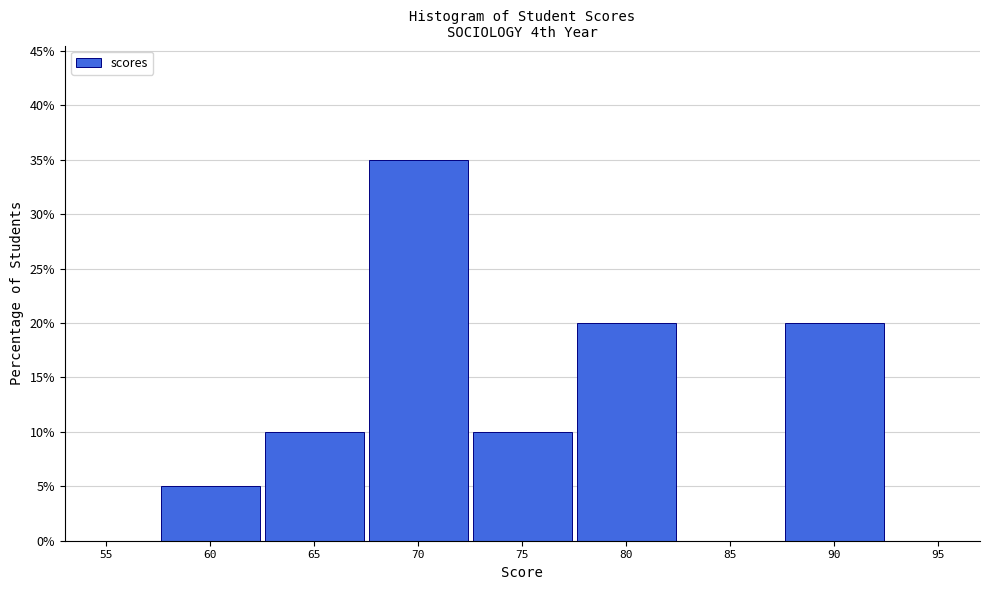

Reading left to right, list every bar in this chart as the range it spans on the x-axis followed by its height. The values are not printed on the chart, so give them approximately, as read against the axis.

57.5 to 62.5: 5
62.5 to 67.5: 10
67.5 to 72.5: 35
72.5 to 77.5: 10
77.5 to 82.5: 20
82.5 to 87.5: 0
87.5 to 92.5: 20